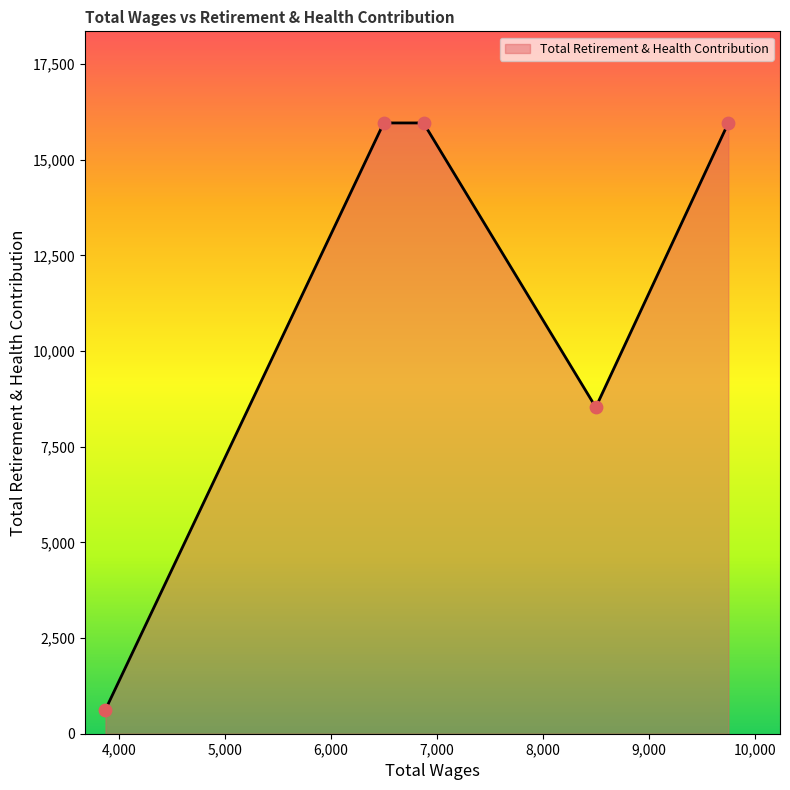

What is the minimum value shown in the chart?

628